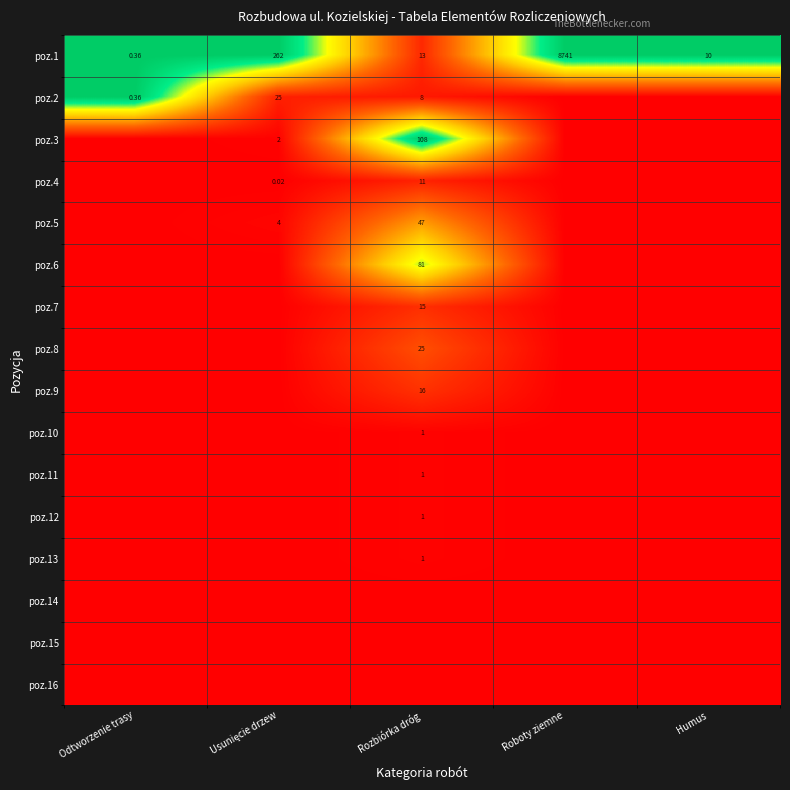

Which series has the widest spread of values?

poz.2